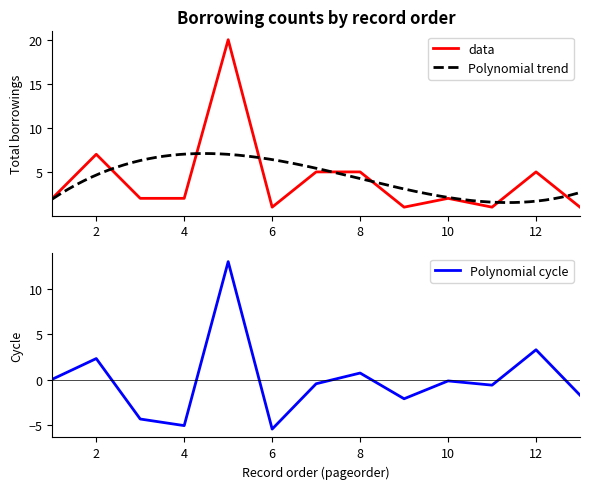

Does the chart have visible grid lines?

No